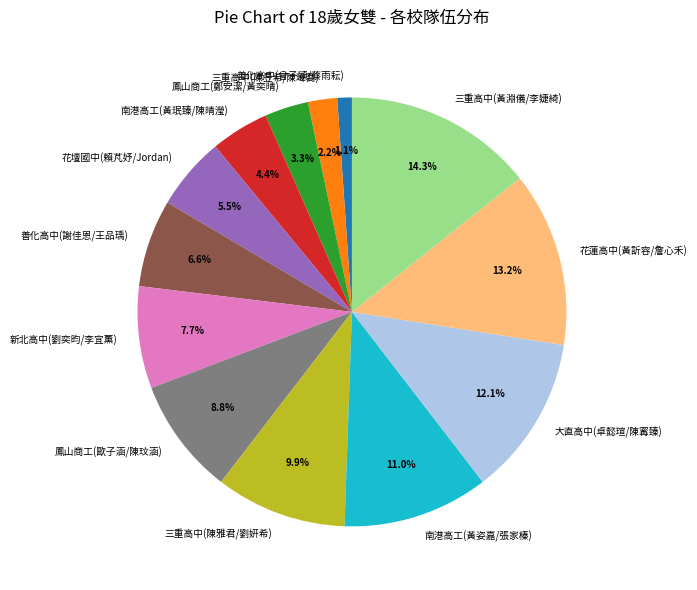

Is there any slice that represents more than half of the pie?

No